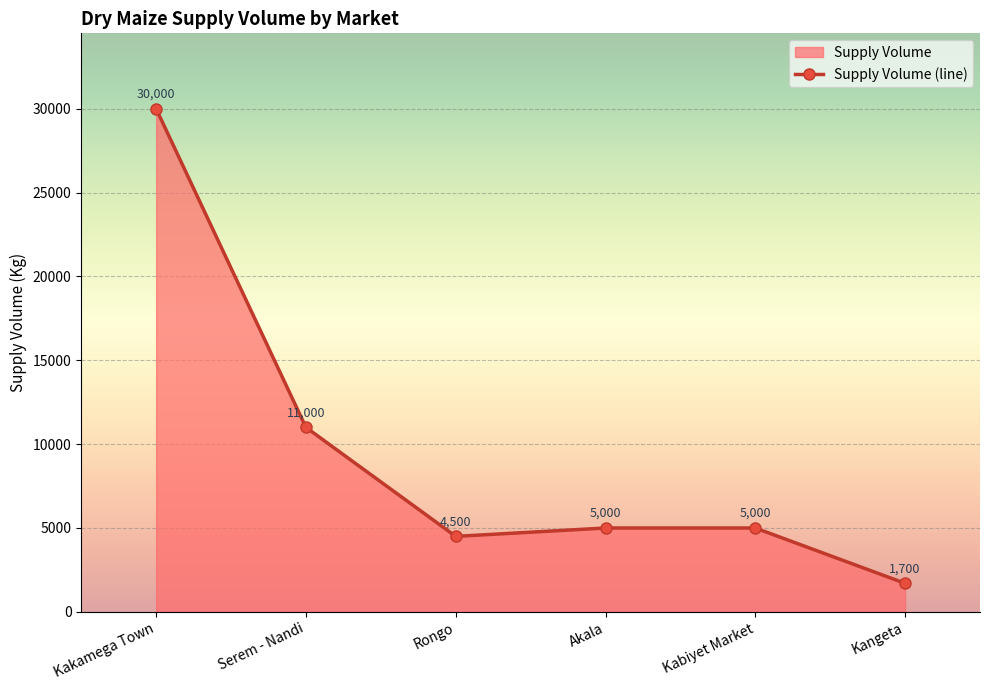

The value at Akala is 8435. True or false?

False